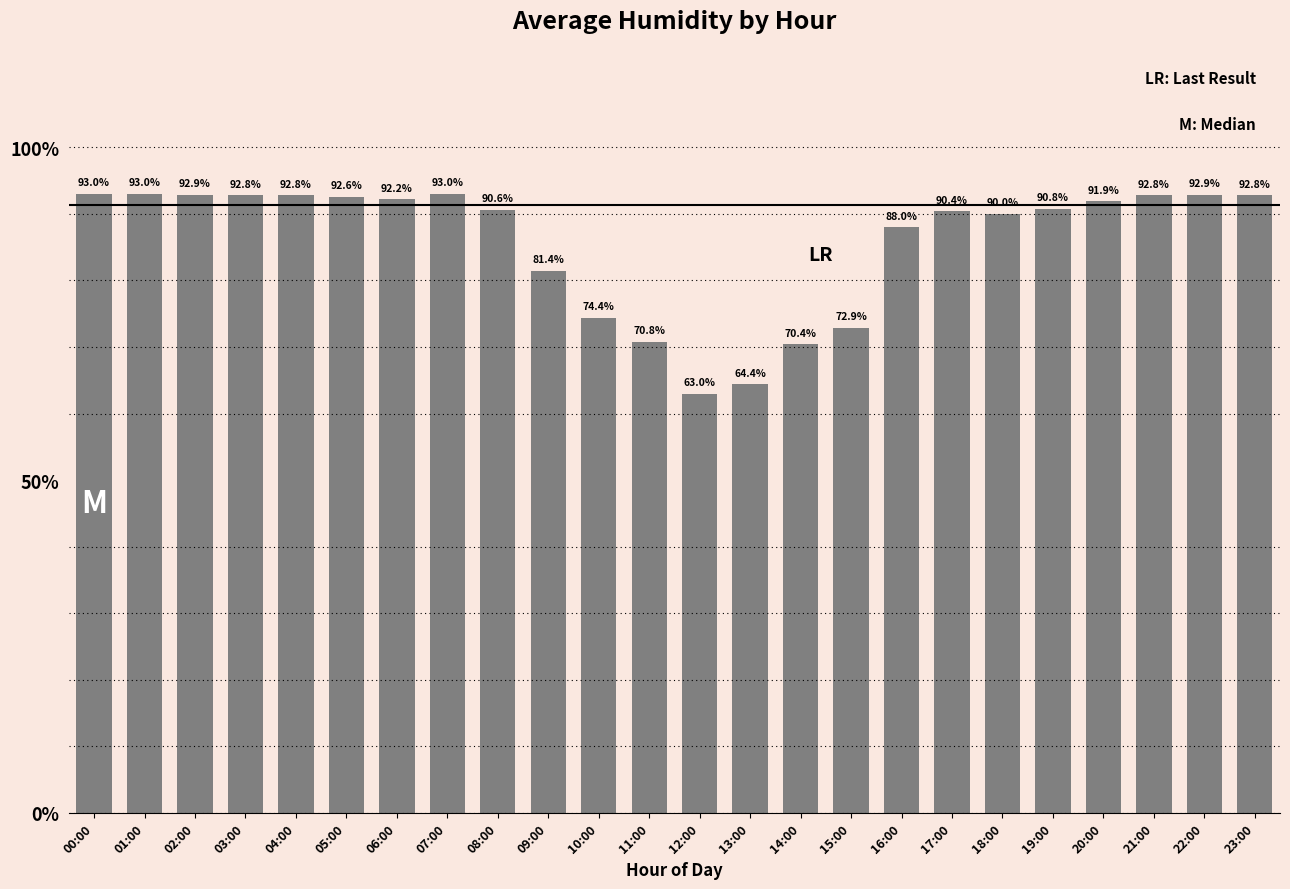

What is the maximum value shown in the chart?

93.0